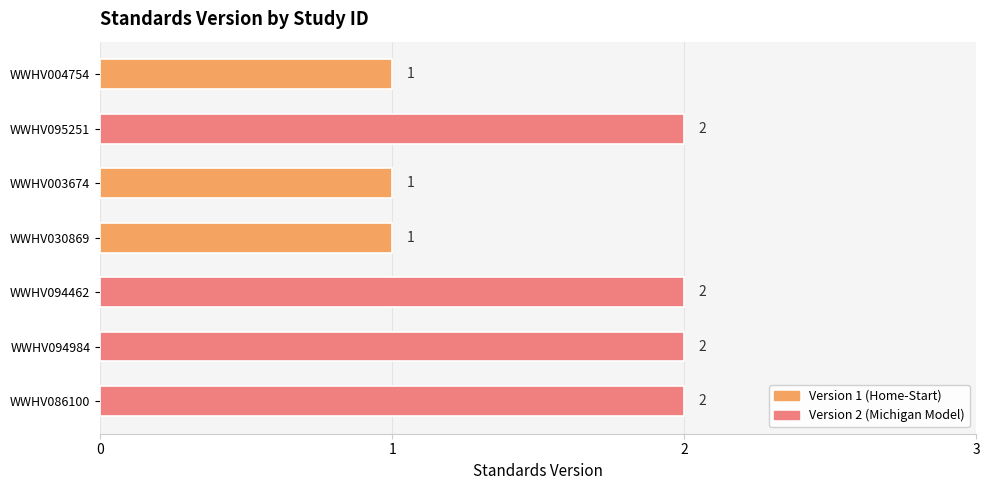

Between WWHV004754 and WWHV086100, which is larger?

WWHV086100